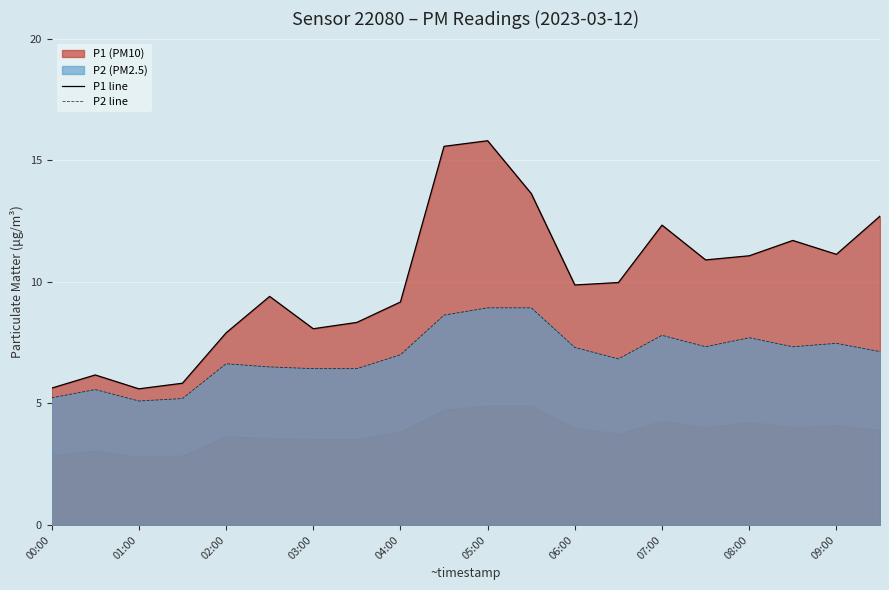

Rank the series by their average value, from highest to lowest.

P1 line, P2 line